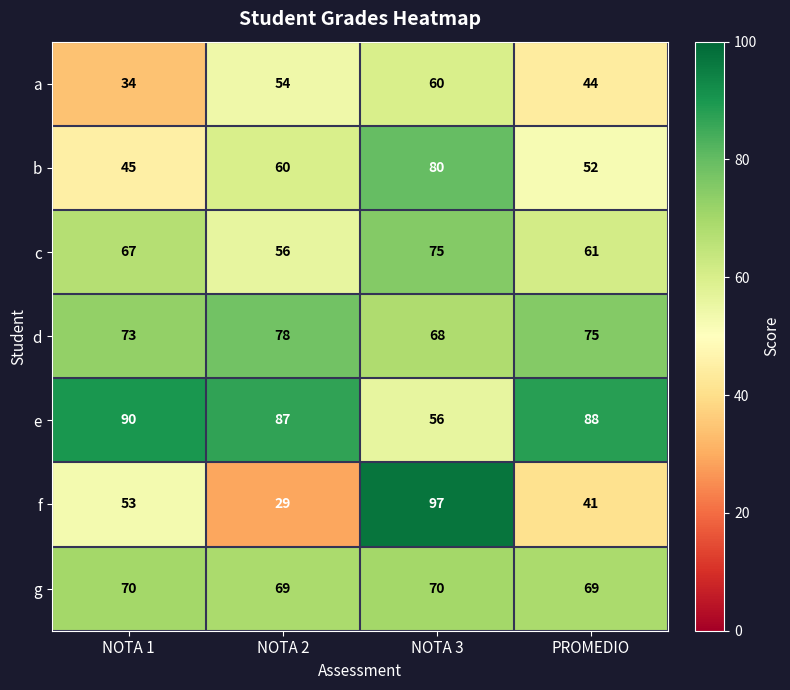

True or false: e has a value of 24 at NOTA 2.

False